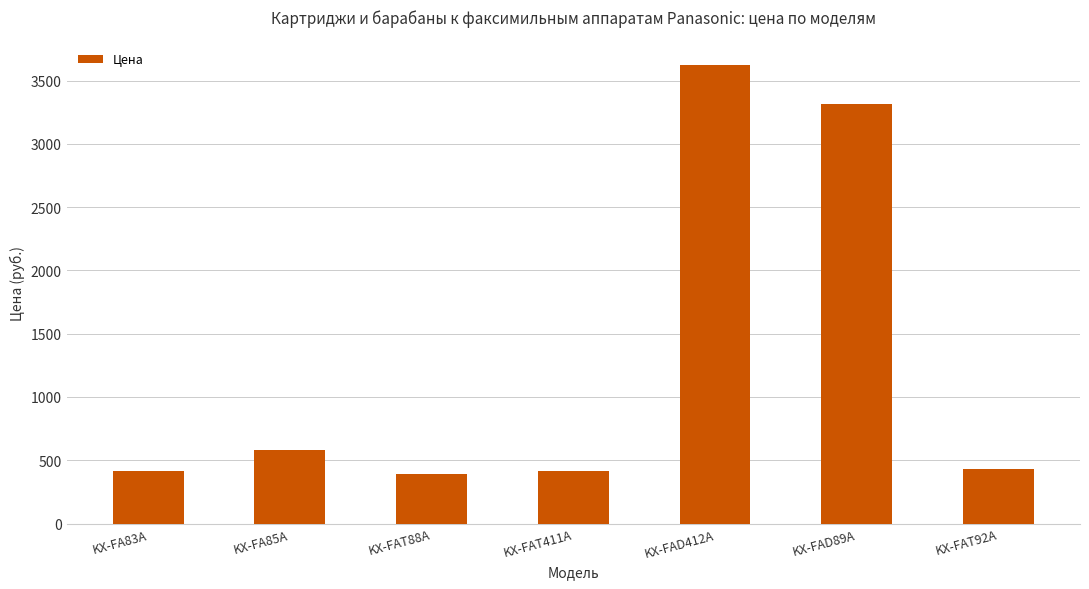

What is the greatest value displayed?

3622.5